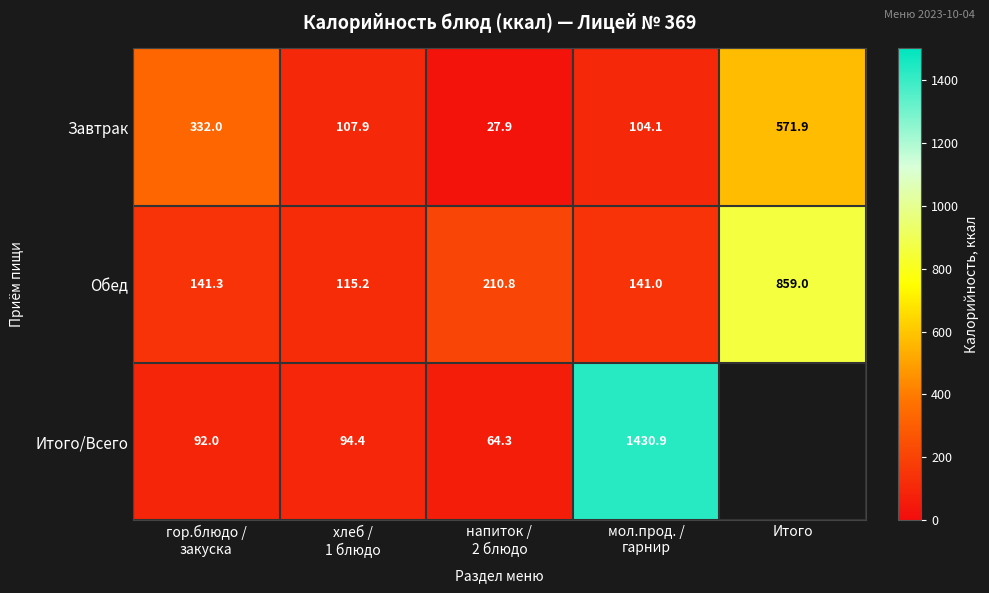

What is the difference between the maximum and minimum values in the Обед series?

743.8